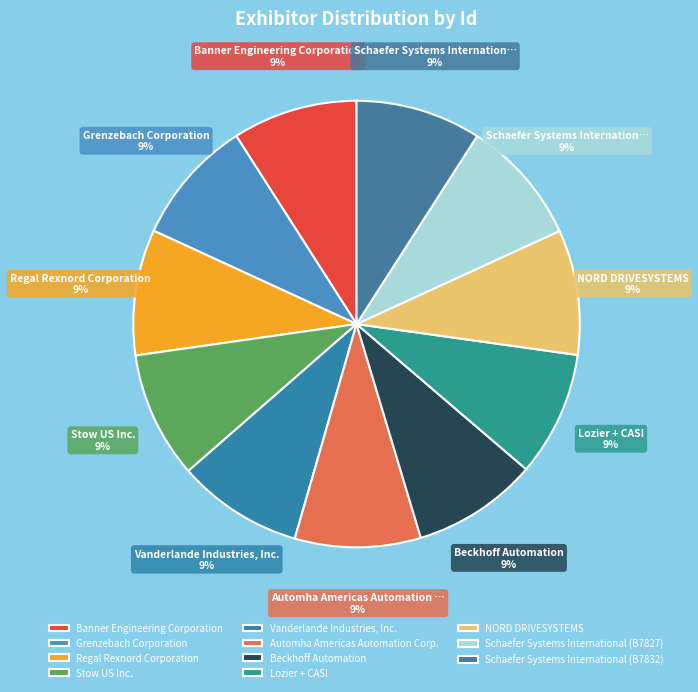

How many slices are in this pie chart?

11